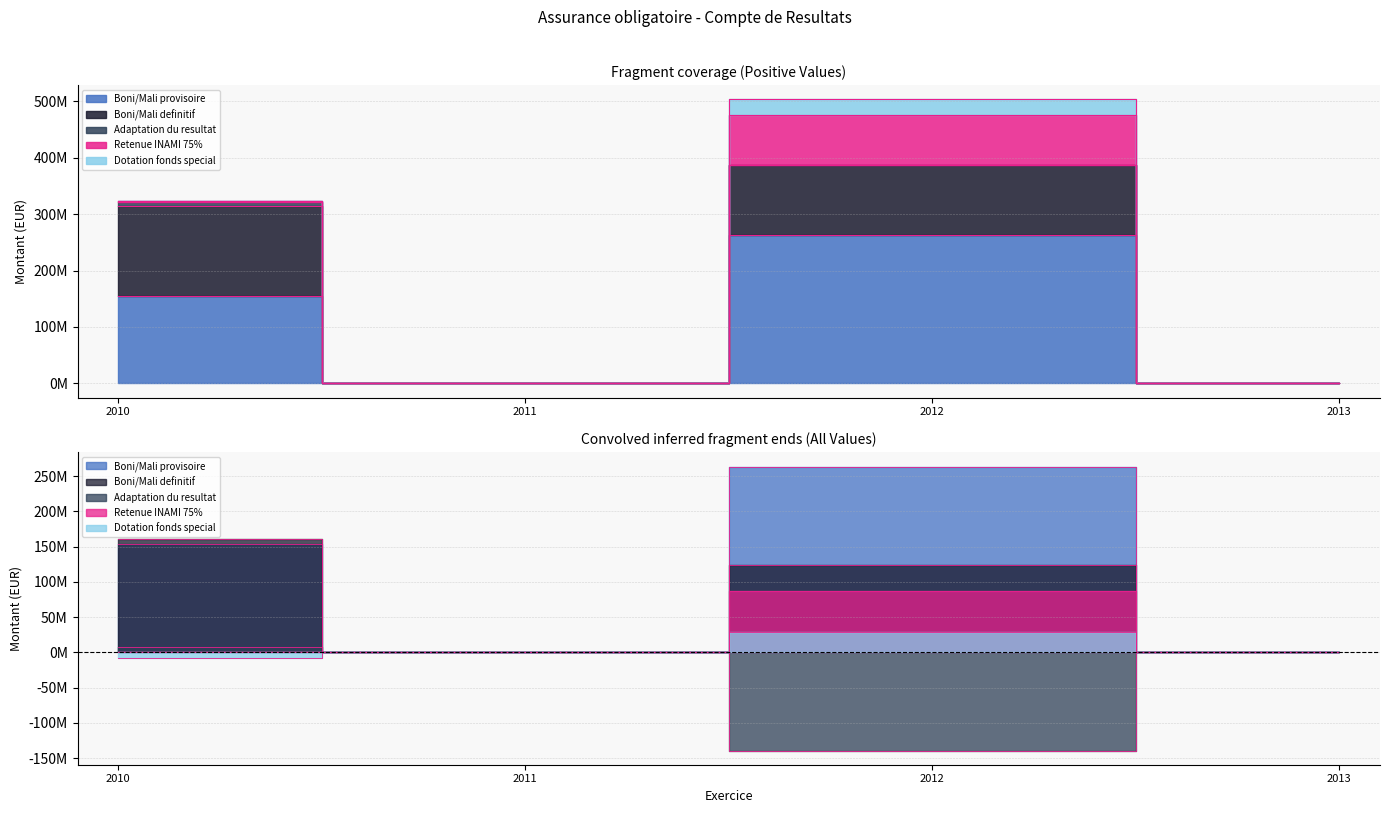

How many values in Boni/Mali definitif are above zero?

2